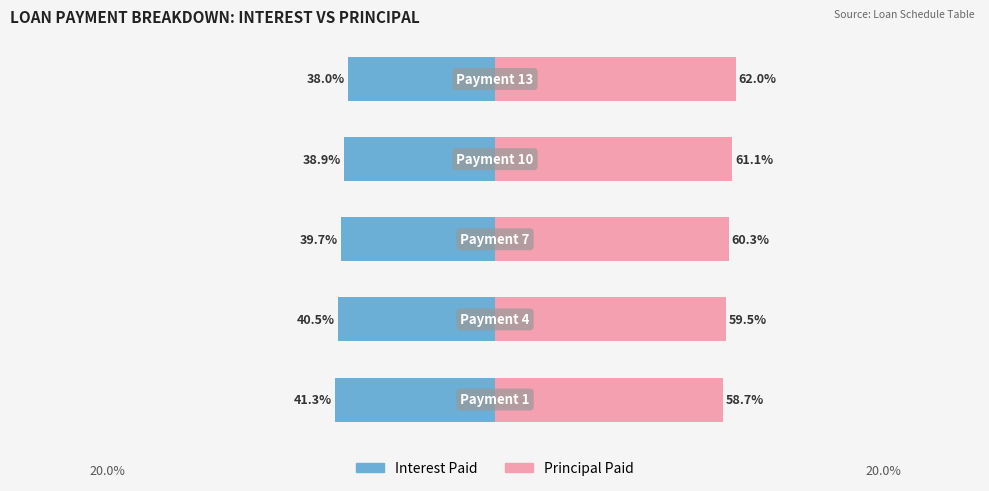

Is the value of Principal Paid at 0 greater than the value of Interest Paid at 0?

Yes